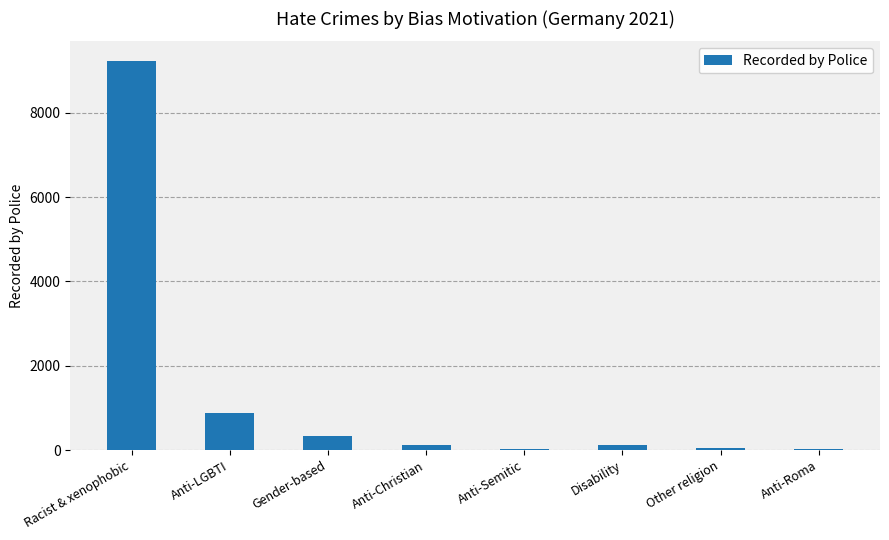

What is the sum of all values?

10741